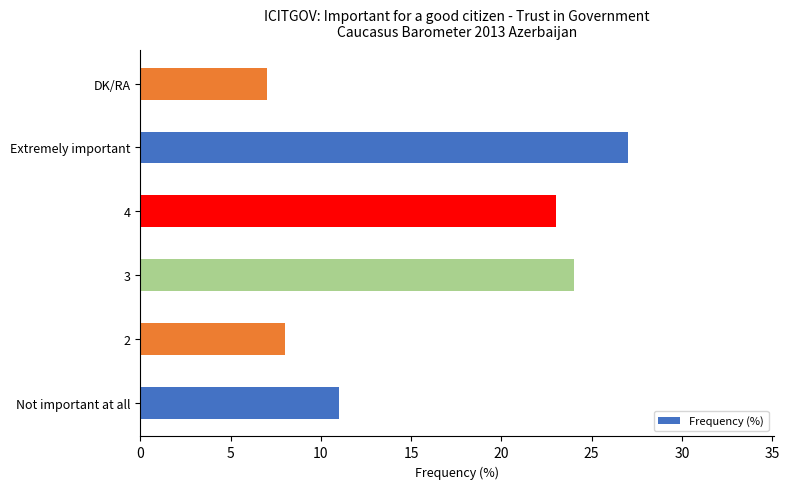

Reading bottom to top, transcribe all the data shown in this chart.

11	8	24	23	27	7